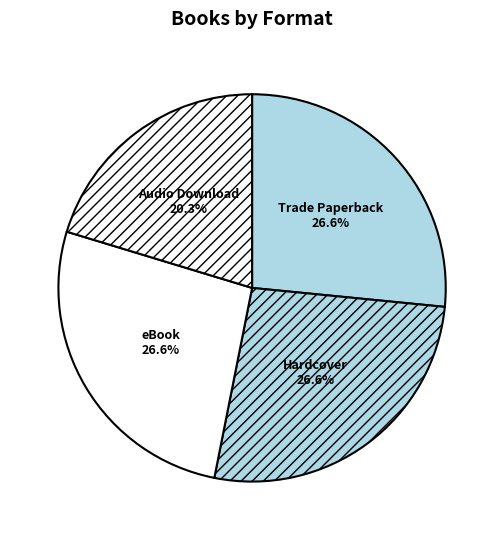

To the nearest percent, what is the combined percentage of eBook and Trade Paperback?

53%